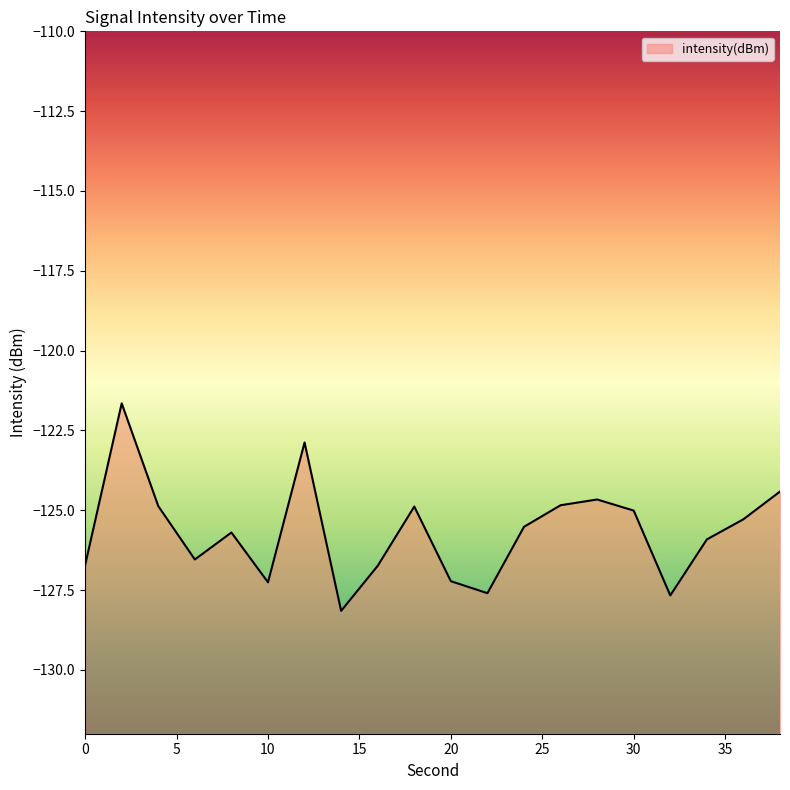

How many points are higher than both their immediate neighbors (excluding endpoints)?

5